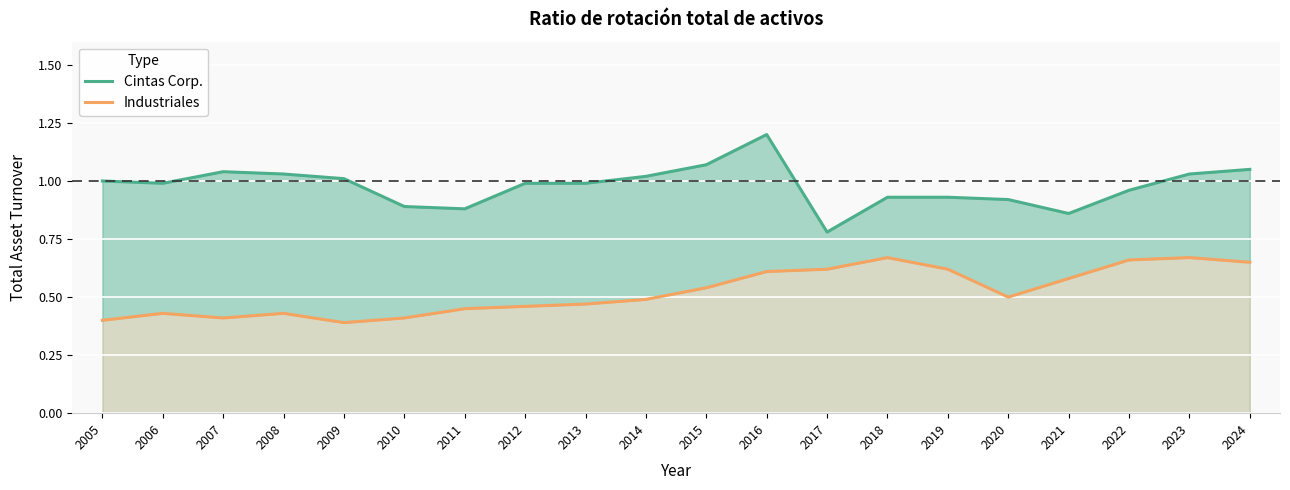

True or false: Industriales and Cintas Corp. cross at least once.

False